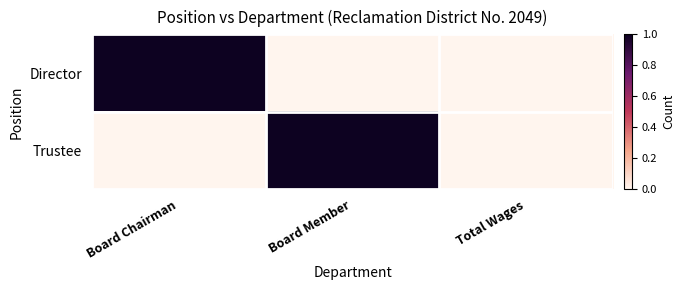

Reading right to left, extract all data points from this chart.

Director: Total Wages=0	Board Member=0	Board Chairman=1
Trustee: Total Wages=0	Board Member=1	Board Chairman=0